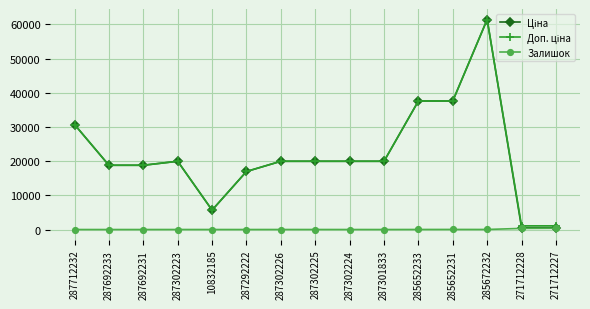

What is the difference between the highest and lowest values at 285652233?

37580.6